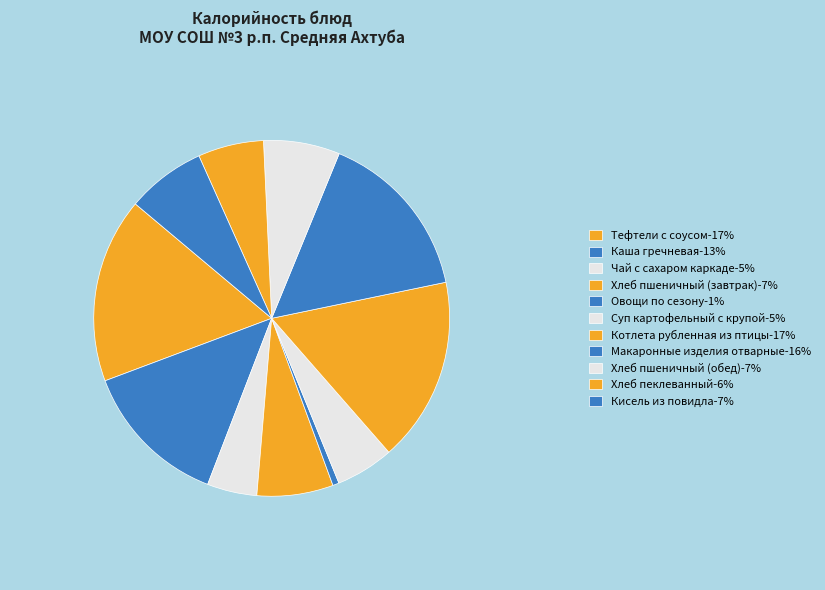

How many slices are in this pie chart?

11